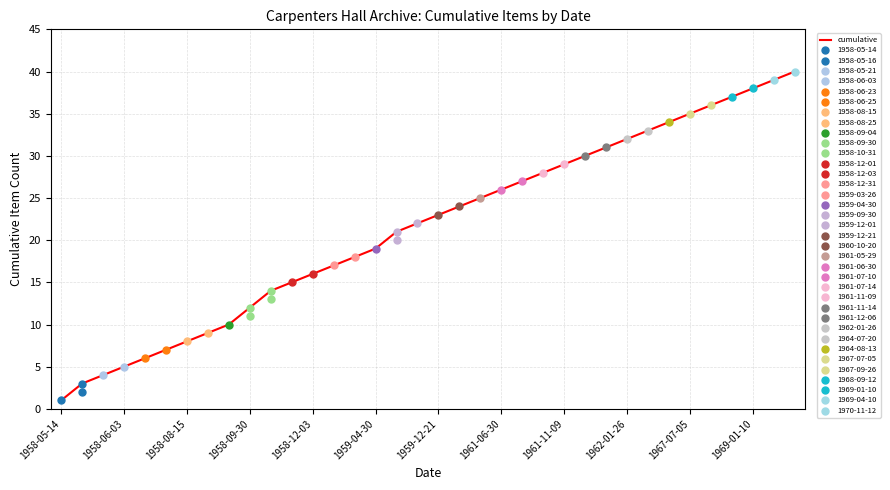

At which label does cumulative reach its minimum?

1958-05-14